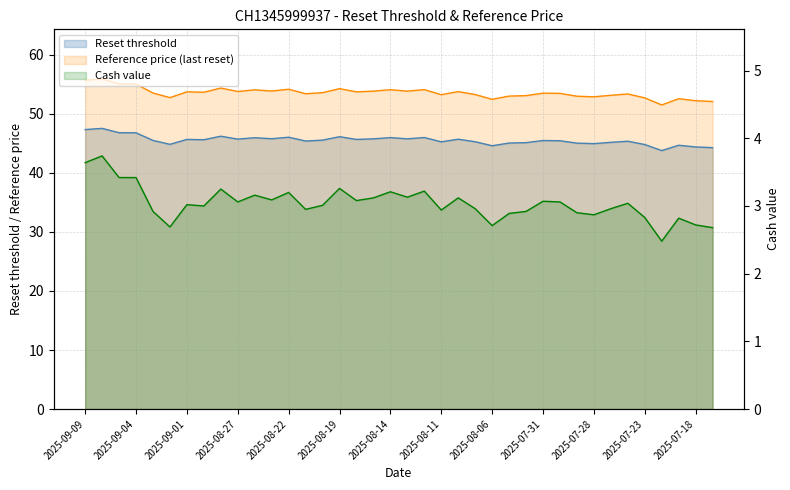

What is the difference between the highest and lowest values at 2025-09-09?

52.1